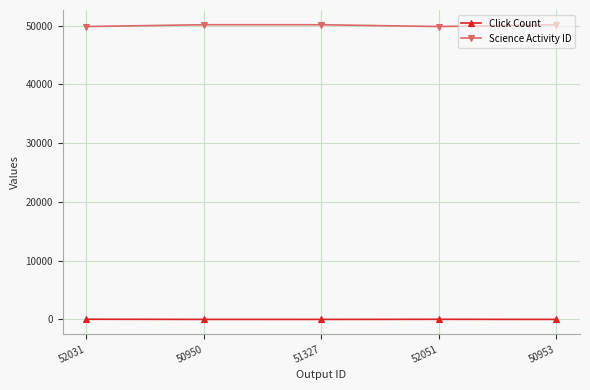

What is the minimum value for Click Count?

3